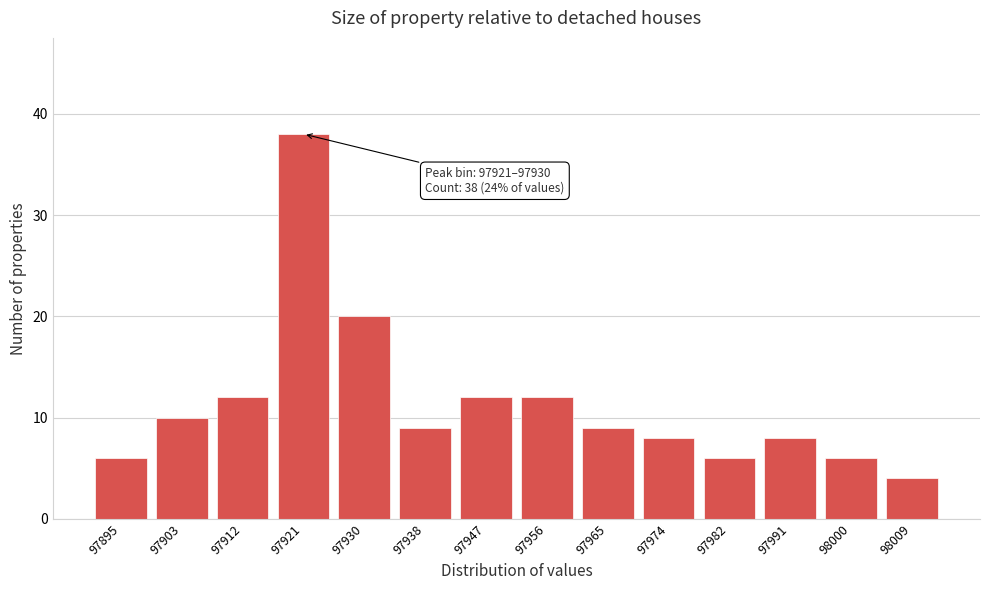

Reading left to right, list all the values displayed in this chart.

6	10	12	38	20	9	12	12	9	8	6	8	6	4